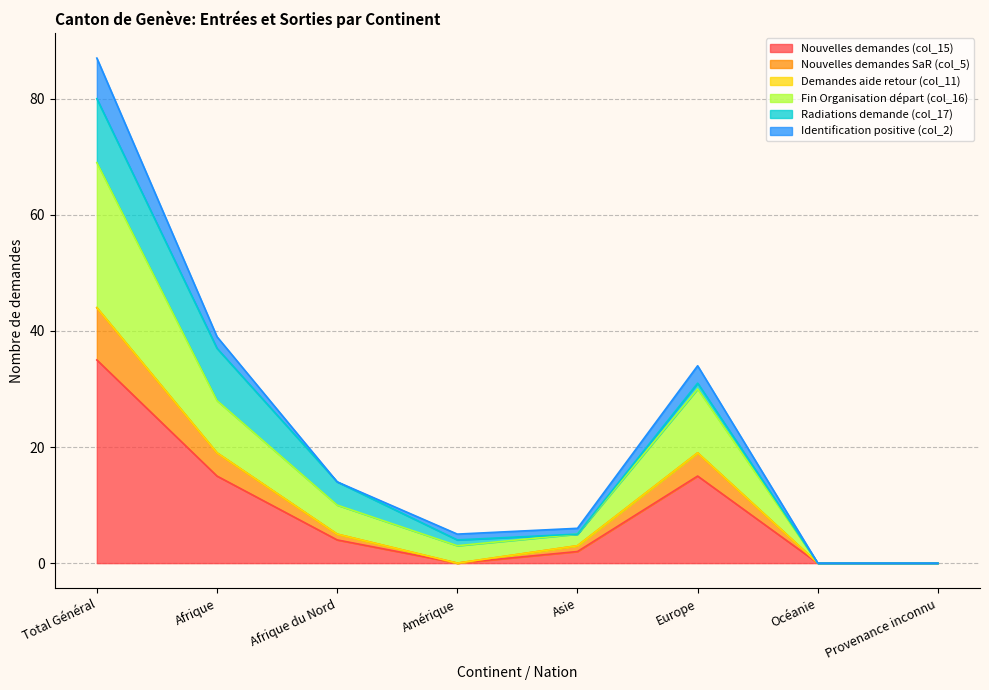

How many lines are shown in the chart?

6